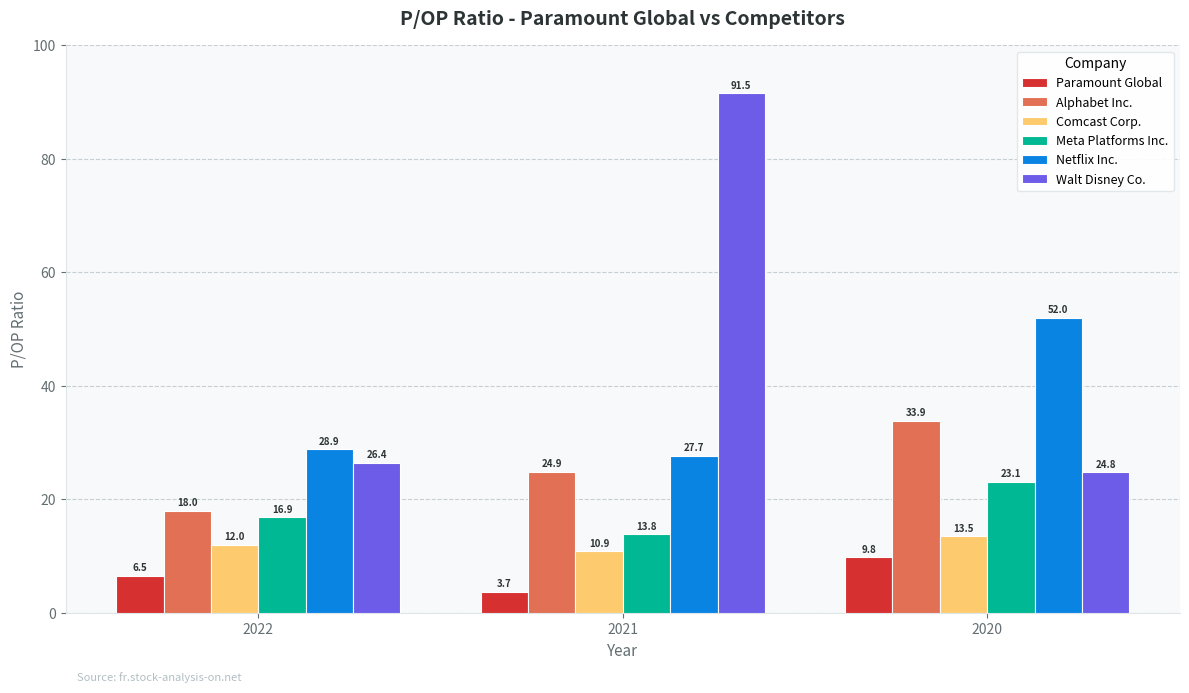

The value of Netflix Inc. at 2021 is 27.7. True or false?

True